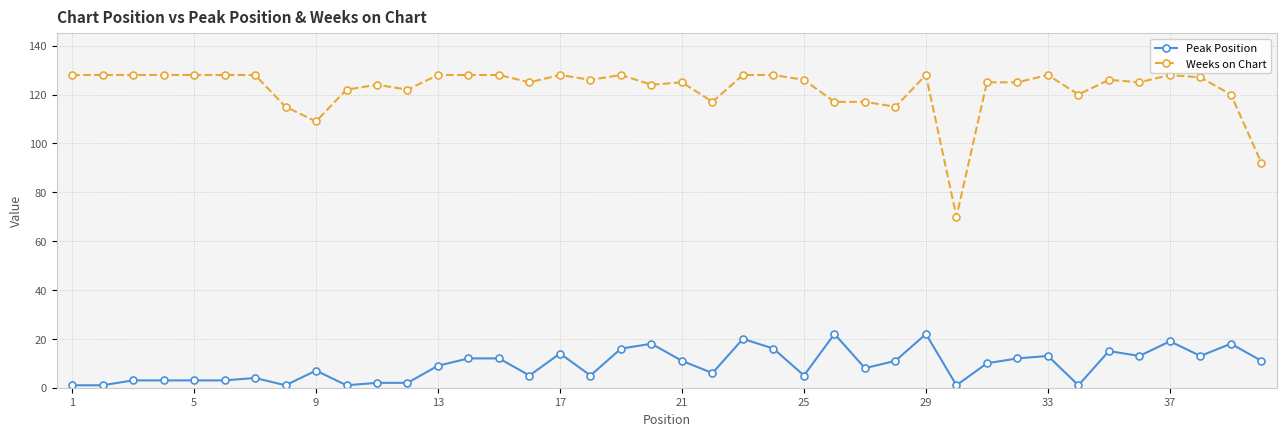

True or false: Weeks on Chart and Peak Position intersect in this chart.

False